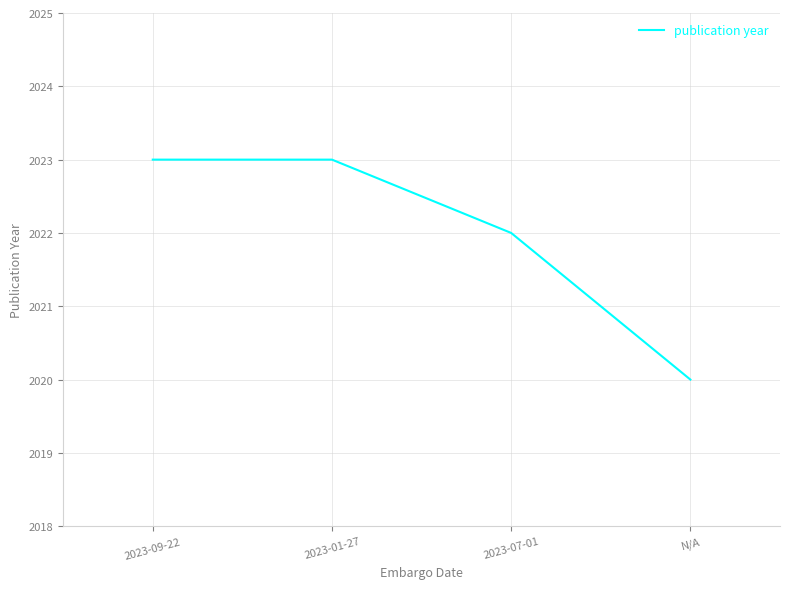

What is the approximate value at N/A?

2020